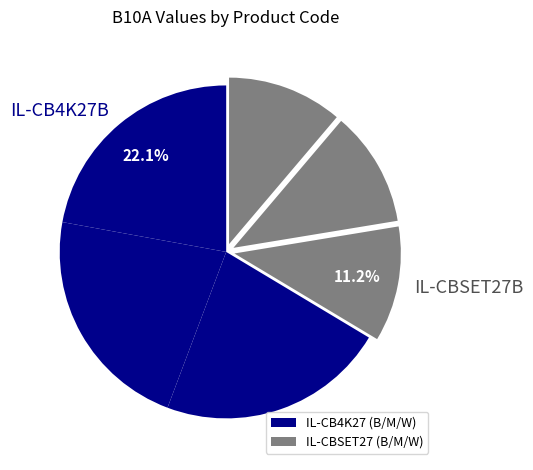

Count the number of slices in the pie.

6